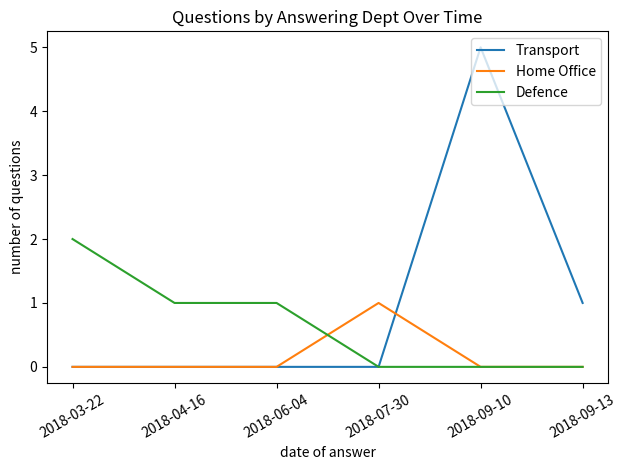

What is the greatest value displayed?

5